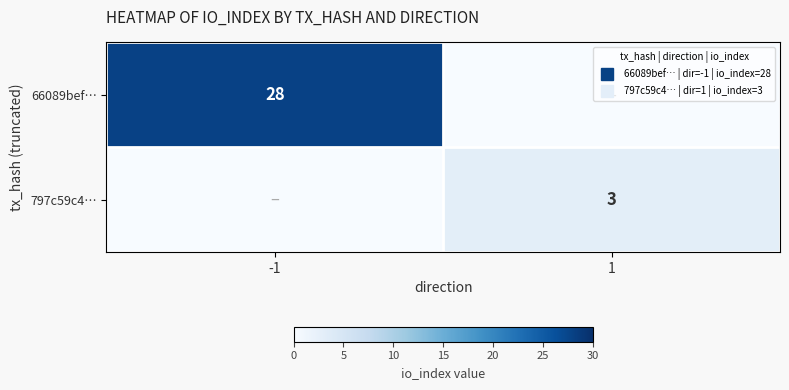

The value of 797c59c4… at 1 is 1. True or false?

False